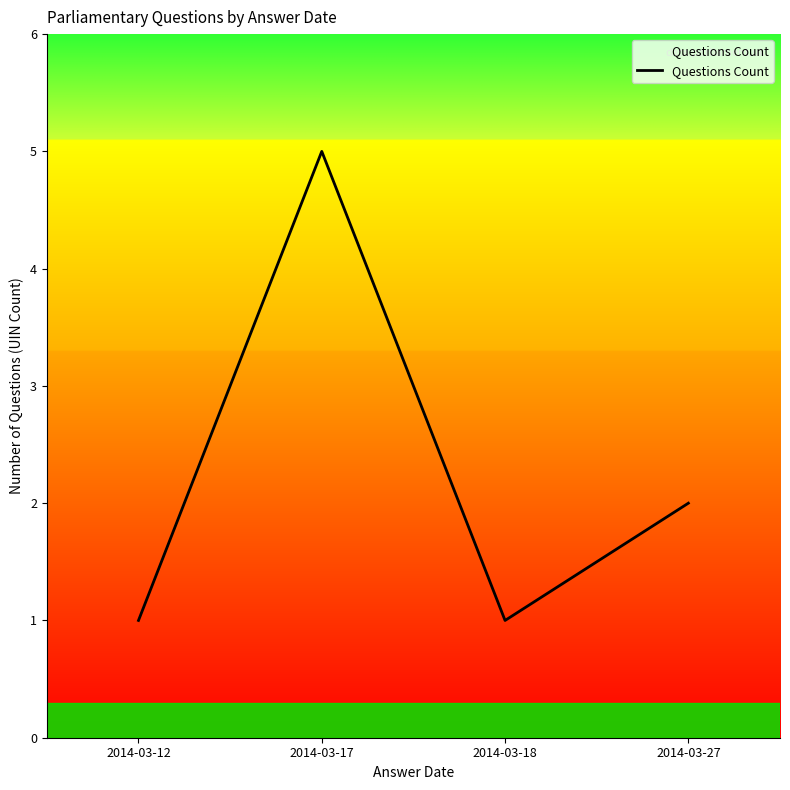

True or false: the data has more than 0 interior local peaks.

True